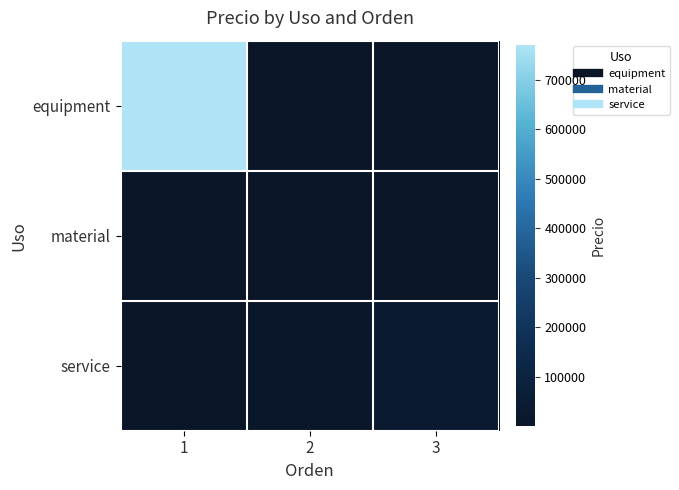

At 2, list the series in order from smallest to largest.

material, equipment, service